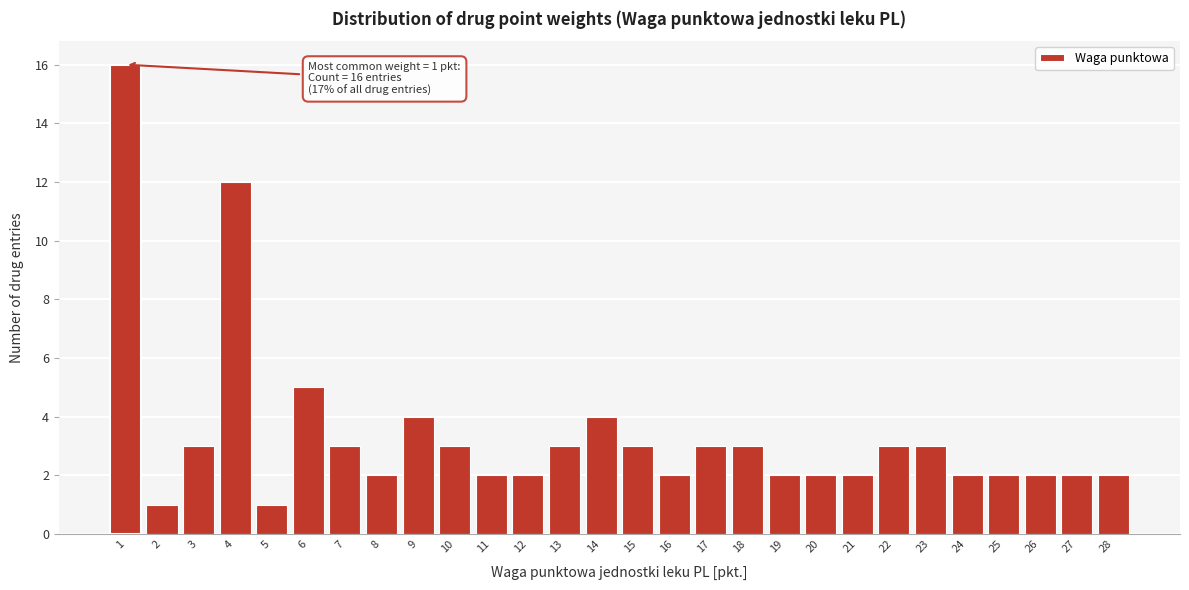

Reading left to right, transcribe all the data shown in this chart.

1=16	2=1	3=3	4=12	5=1	6=5	7=3	8=2	9=4	10=3	11=2	12=2	13=3	14=4	15=3	16=2	17=3	18=3	19=2	20=2	21=2	22=3	23=3	24=2	25=2	26=2	27=2	28=2